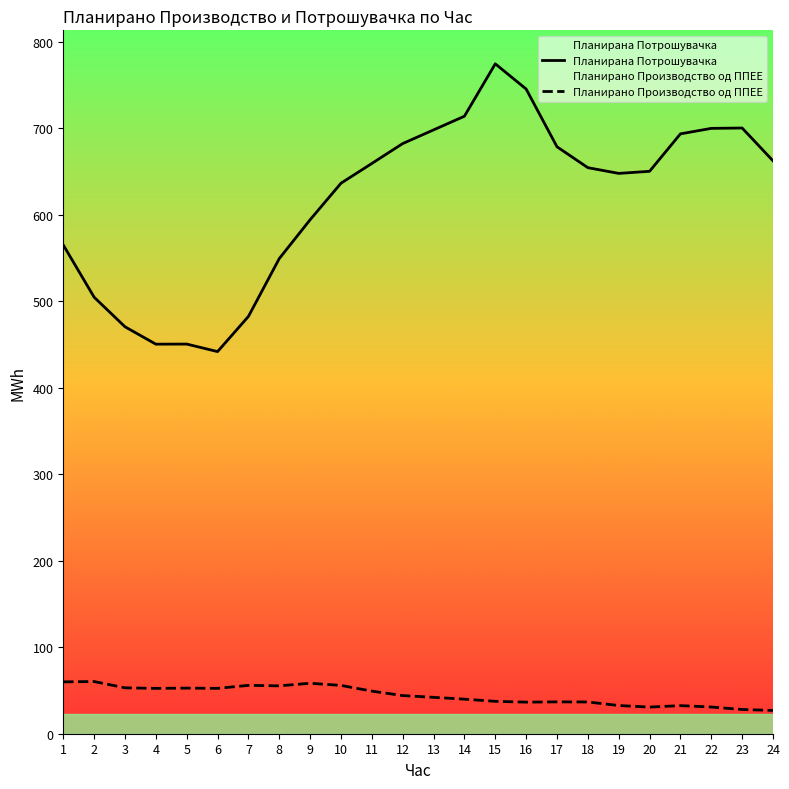

The value of Планирано Производство од ППЕЕ at 14 is 40.0. True or false?

True